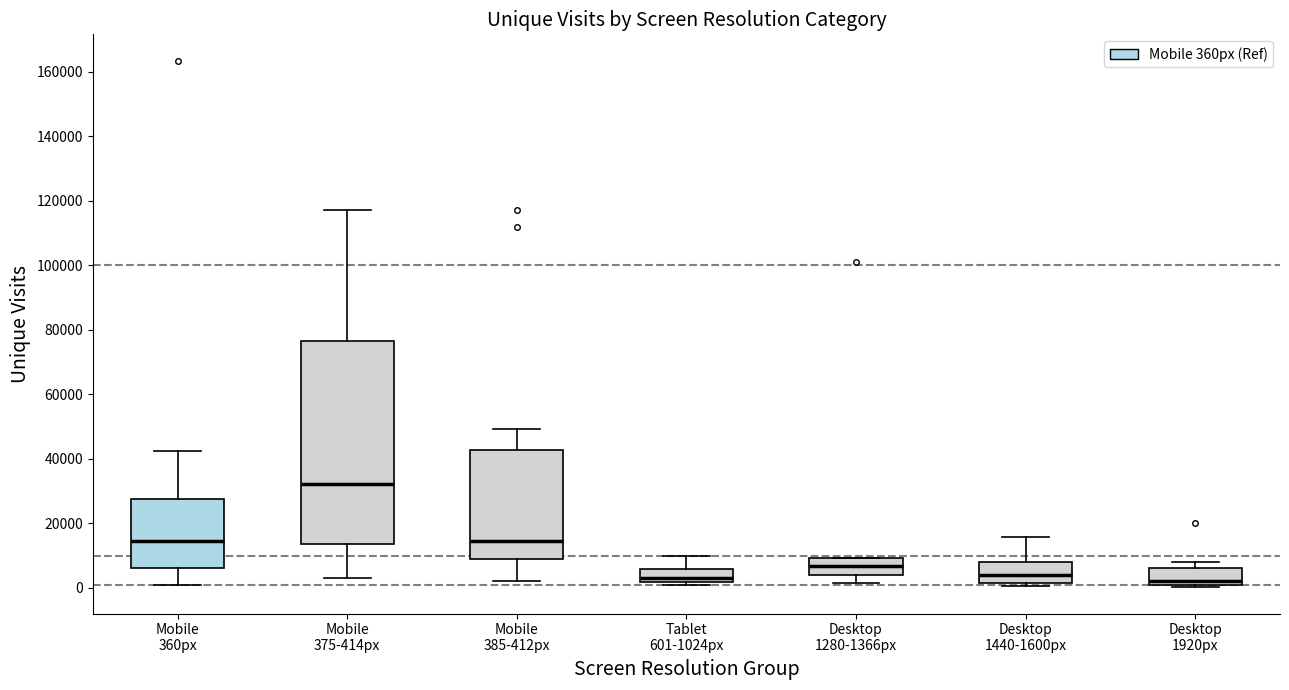

Reading left to right, read every box against the y-axis: the position of its median line, the range the box covers, and the ends of its whiskers. The values are not printed on the chart, so give them approximately, as read against the axis.

Mobile 360px: median 14000, box 6000 to 28000, whiskers 2000 to 42000
Mobile 375-414px: median 32000, box 14000 to 76000, whiskers 4000 to 118000
Mobile 385-412px: median 14000, box 8000 to 42000, whiskers 2000 to 50000
Tablet 601-1024px: median 4000, box 2000 to 6000, whiskers 2000 (just below the box's lower edge) to 10000
Desktop 1280-1366px: median 6000, box 4000 to 10000, whiskers 2000 to 10000
Desktop 1440-1600px: median 4000, box 2000 to 8000, whiskers 0 to 16000
Desktop 1920px: median 2000, box 0 to 6000, whiskers 0 to 8000